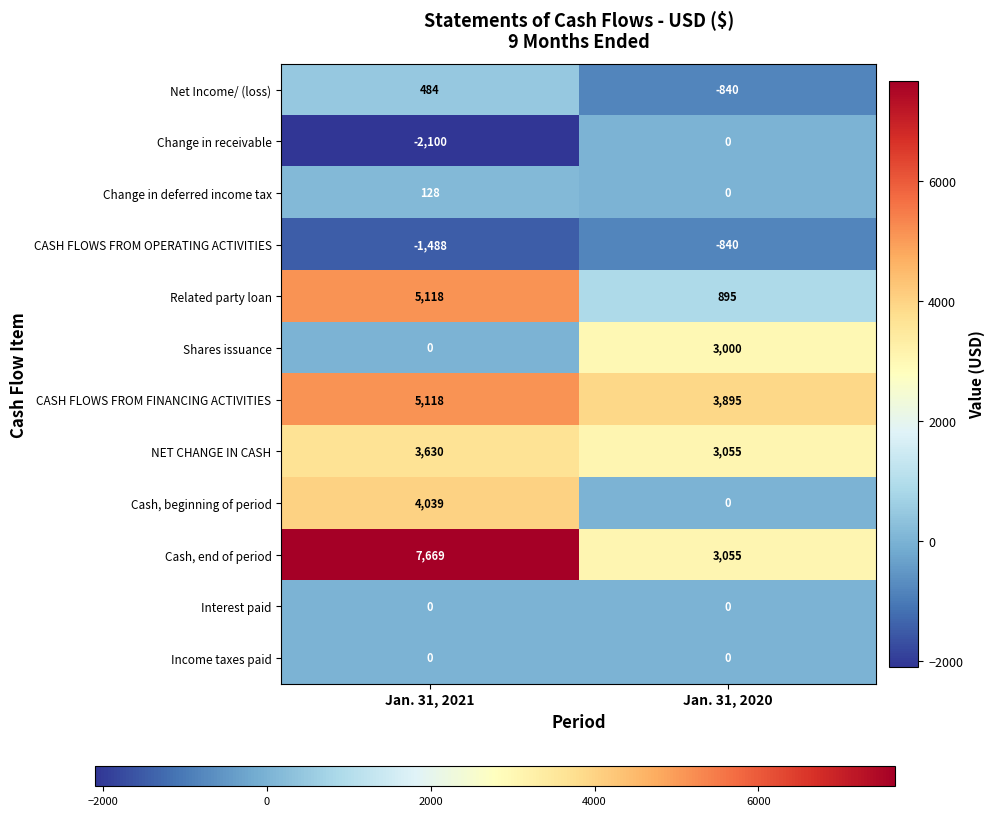

Reading right to left, extract all data points from this chart.

Net Income/ (loss): -840	484
Change in receivable: 0	-2100
Change in deferred income tax: 0	128
CASH FLOWS FROM OPERATING ACTIVITIES: -840	-1488
Related party loan: 895	5118
Shares issuance: 3000	0
CASH FLOWS FROM FINANCING ACTIVITIES: 3895	5118
NET CHANGE IN CASH: 3055	3630
Cash, beginning of period: 0	4039
Cash, end of period: 3055	7669
Interest paid: 0	0
Income taxes paid: 0	0